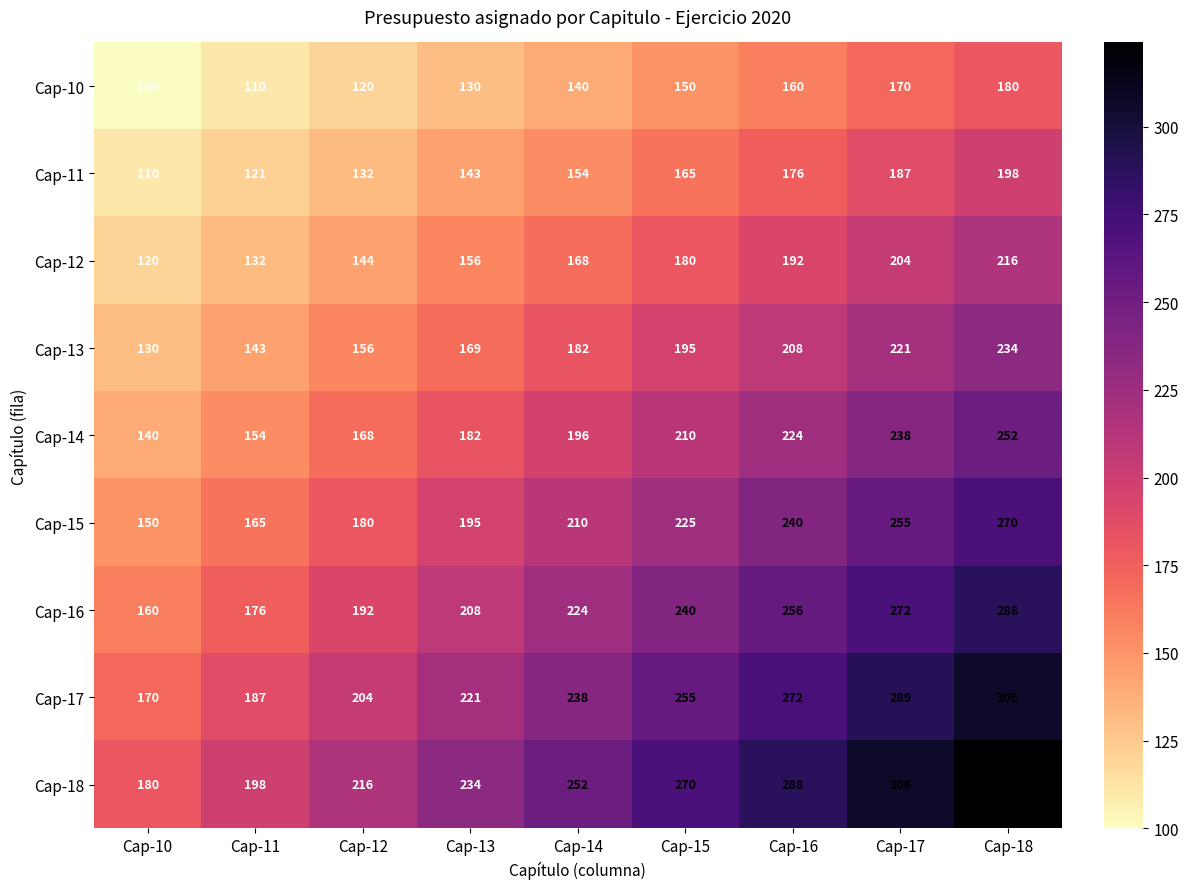

The value of Cap-17 at Cap-14 is 238. True or false?

True